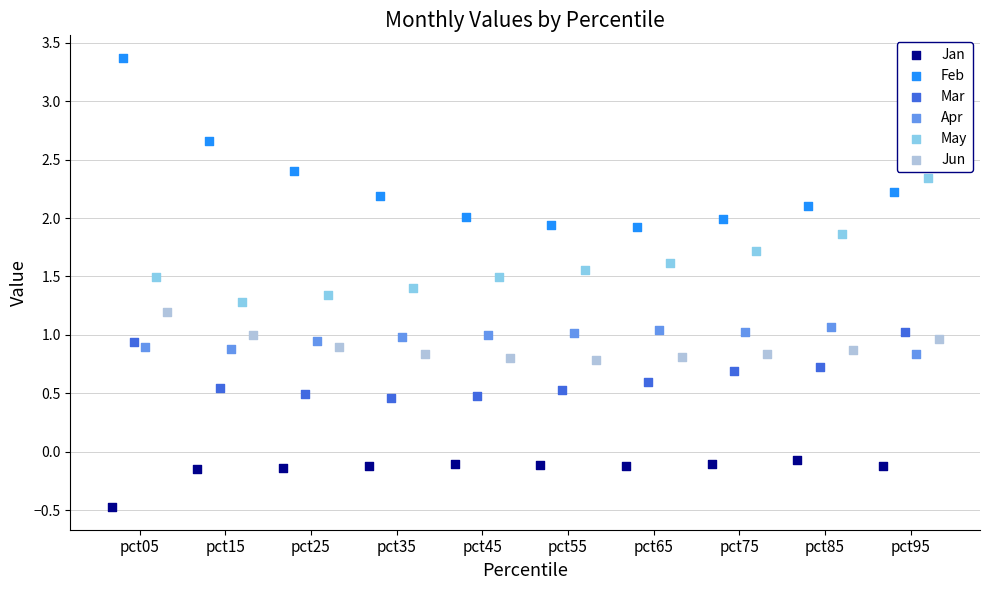

Which series reaches the maximum Y coordinate?

Feb